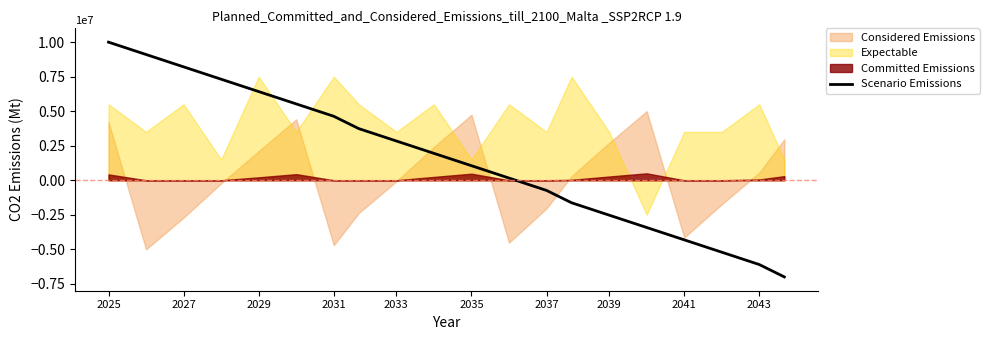

Count the number of values greater than 1947368.

10